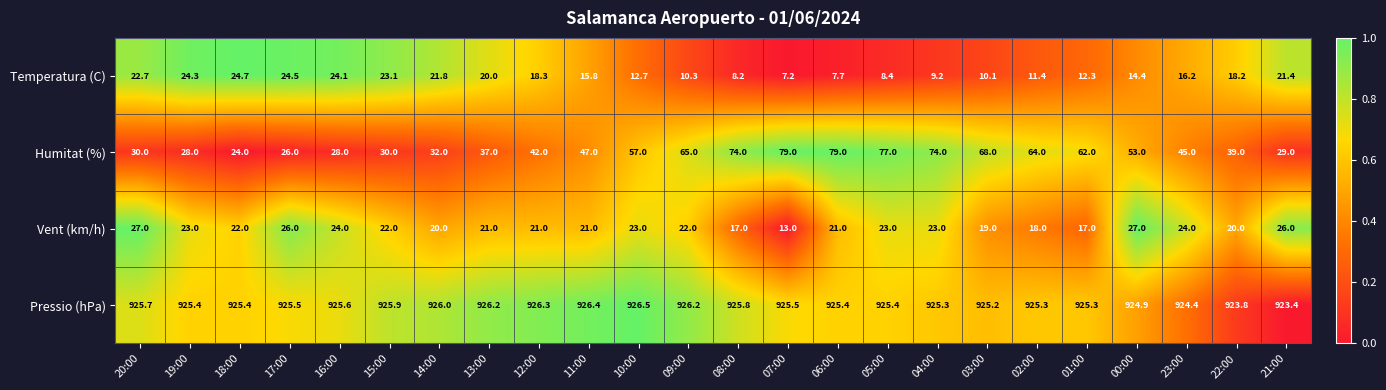

Which series has the largest range (max minus min)?

Humitat (%)